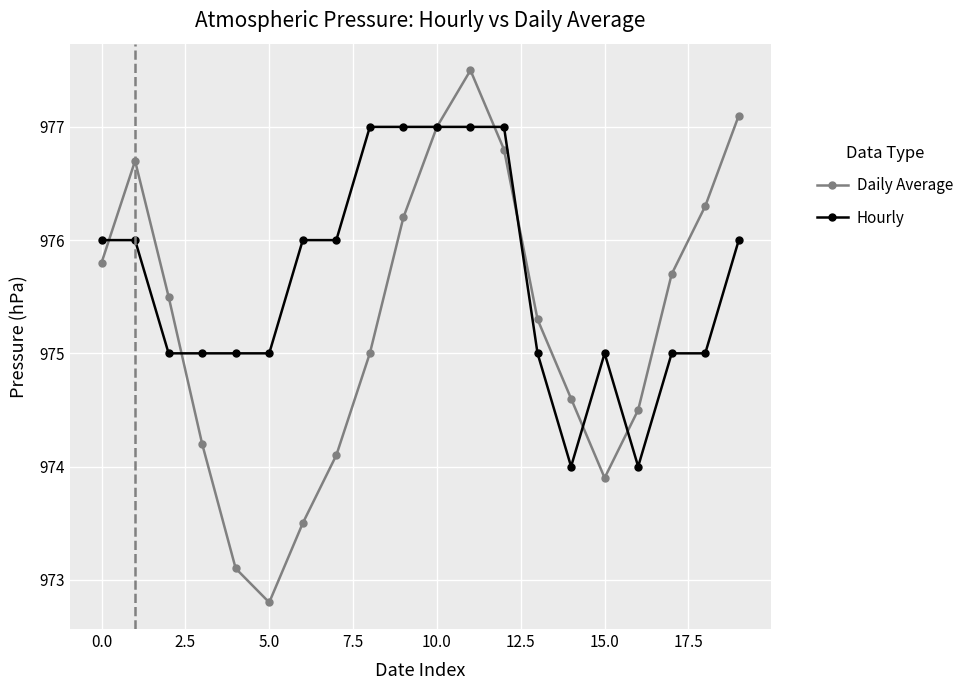

What is the difference between the second highest and minimum values in the Daily Average series?

4.3